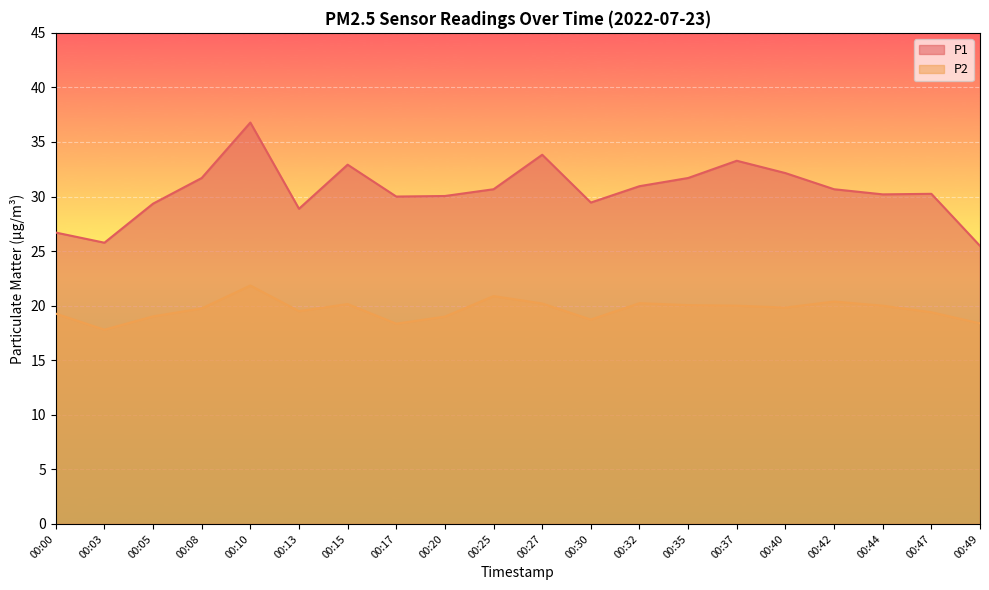

How many lines are shown in the chart?

2